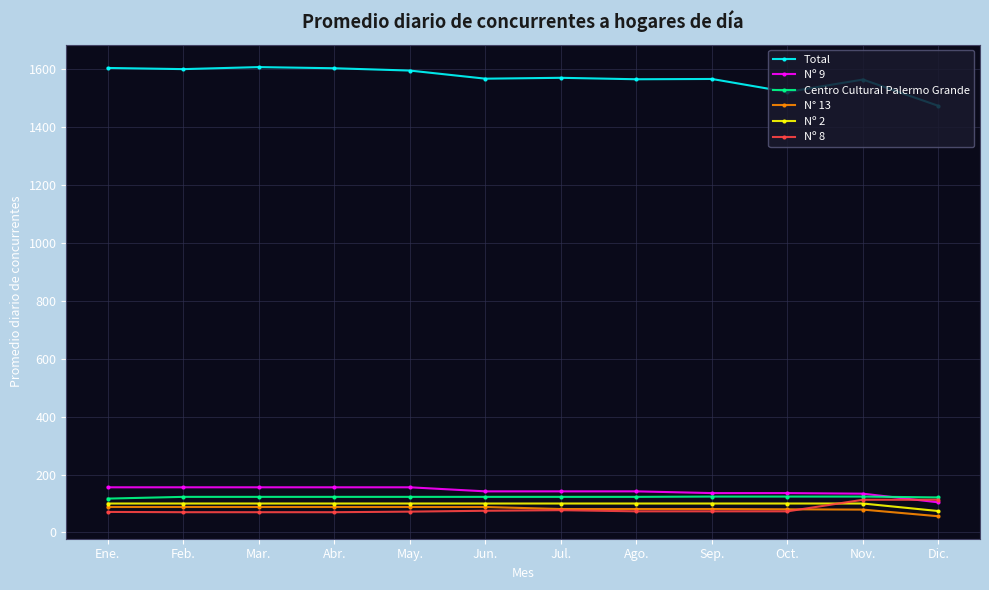

Is this an area chart (filled region under the line)?

No